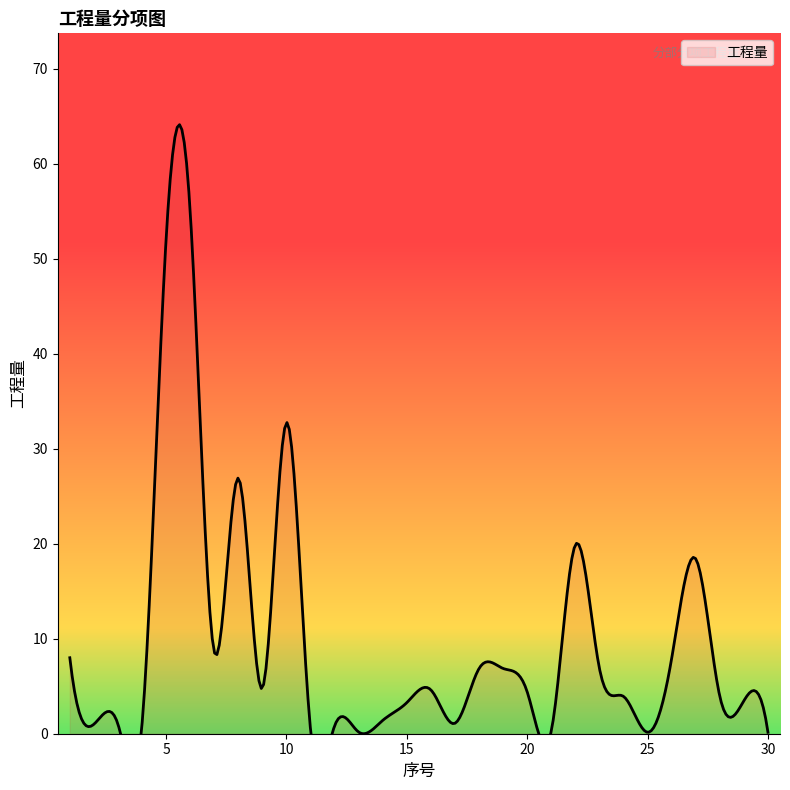

Between 2 and 7, which is larger?

7